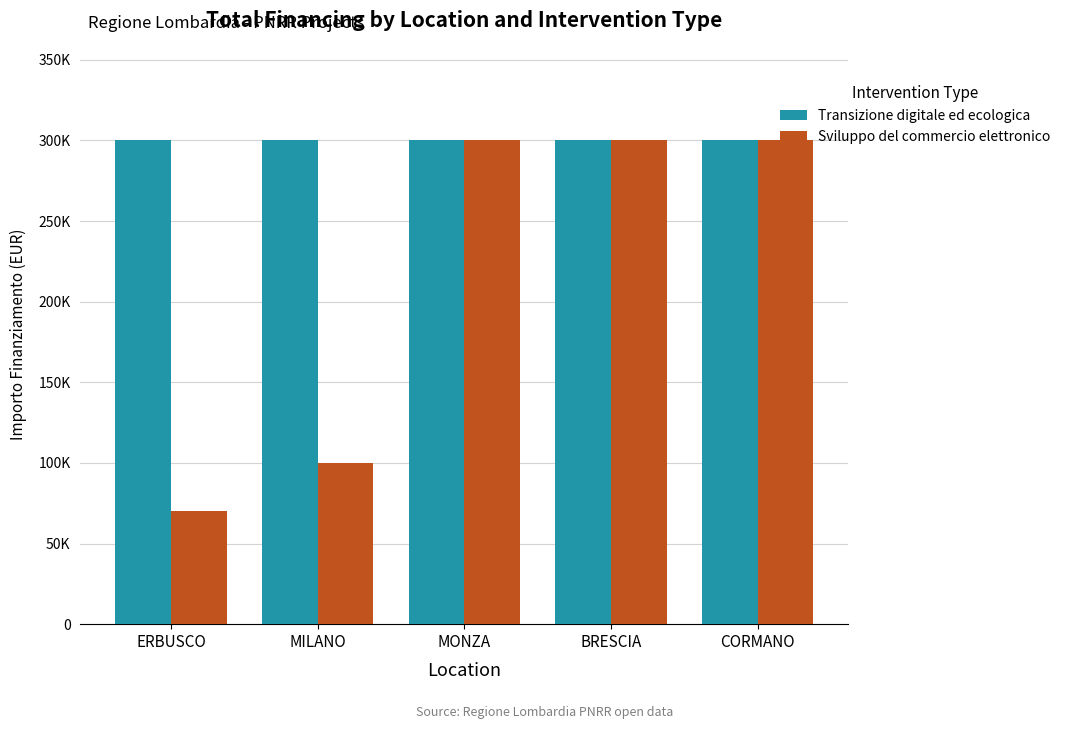

What is the average value of the Sviluppo del commercio elettronico series?

214000